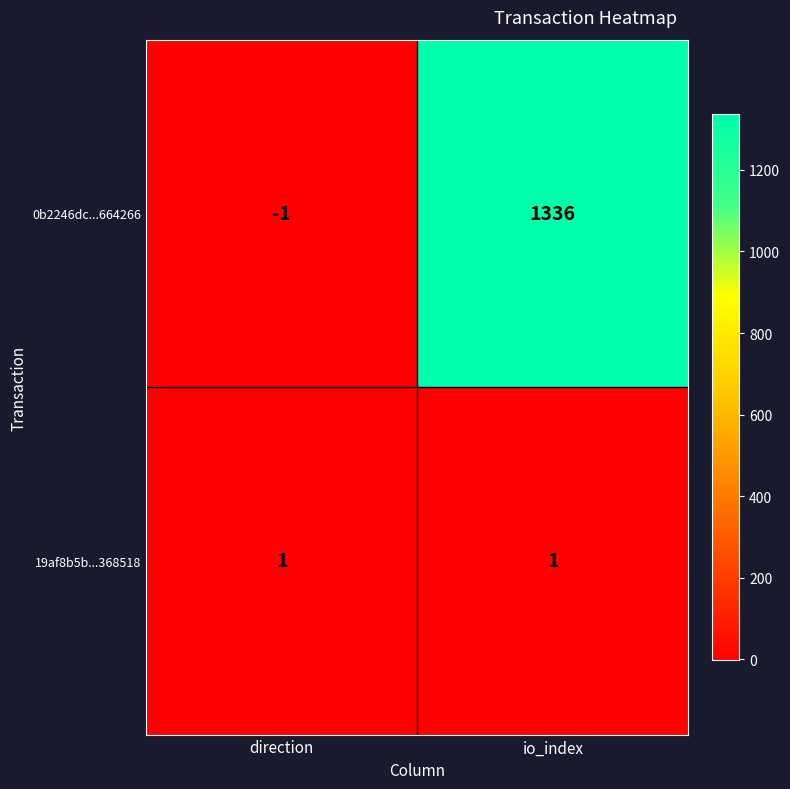

Which series has the largest total across all categories?

0b2246dc...664266